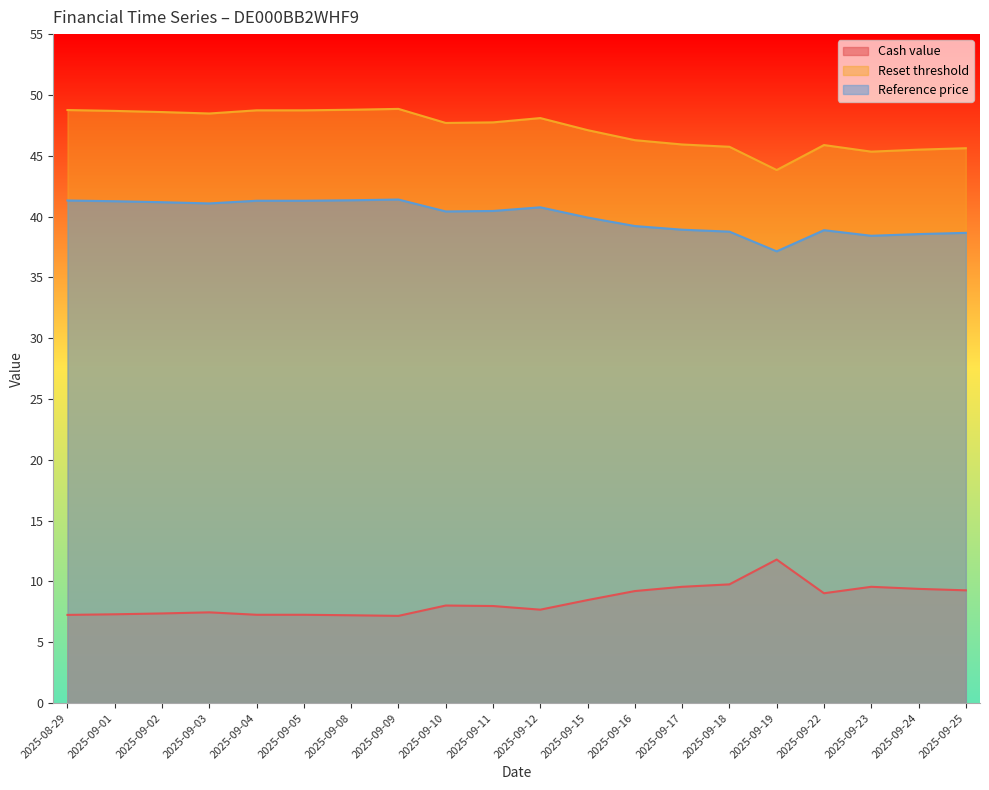

At which label is Reference price closest to 39?

2025-09-17